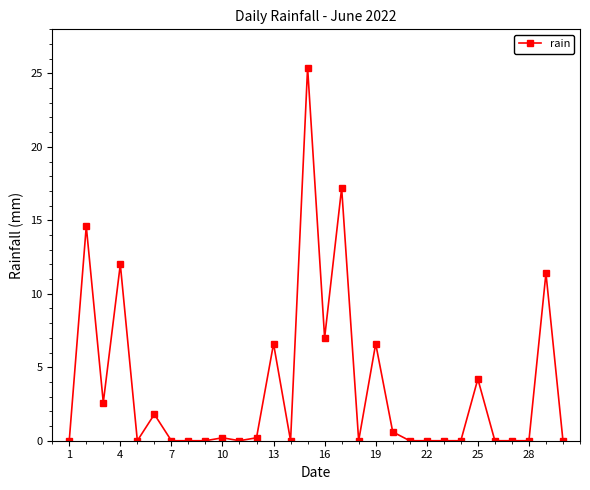

What is the average value?

3.7